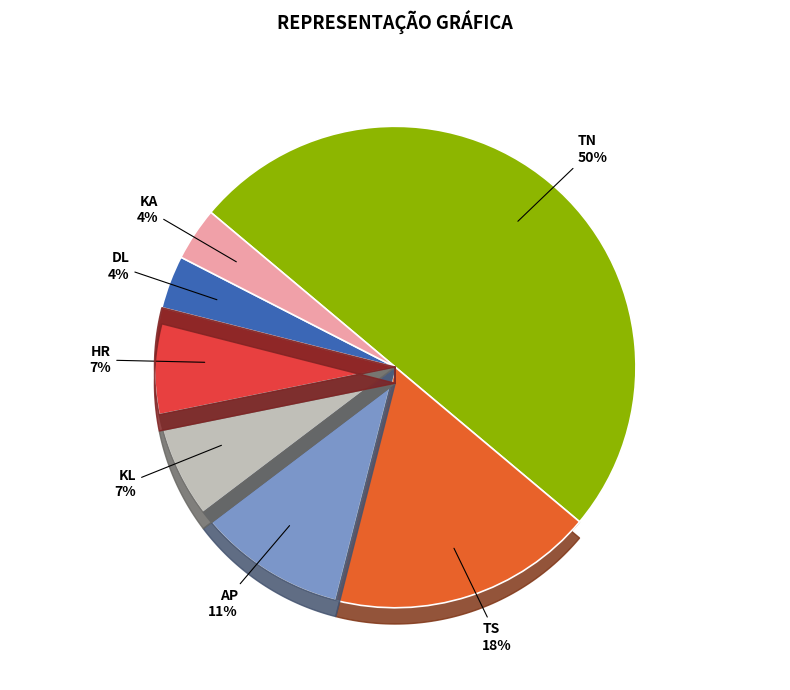

How many slices are in this pie chart?

7